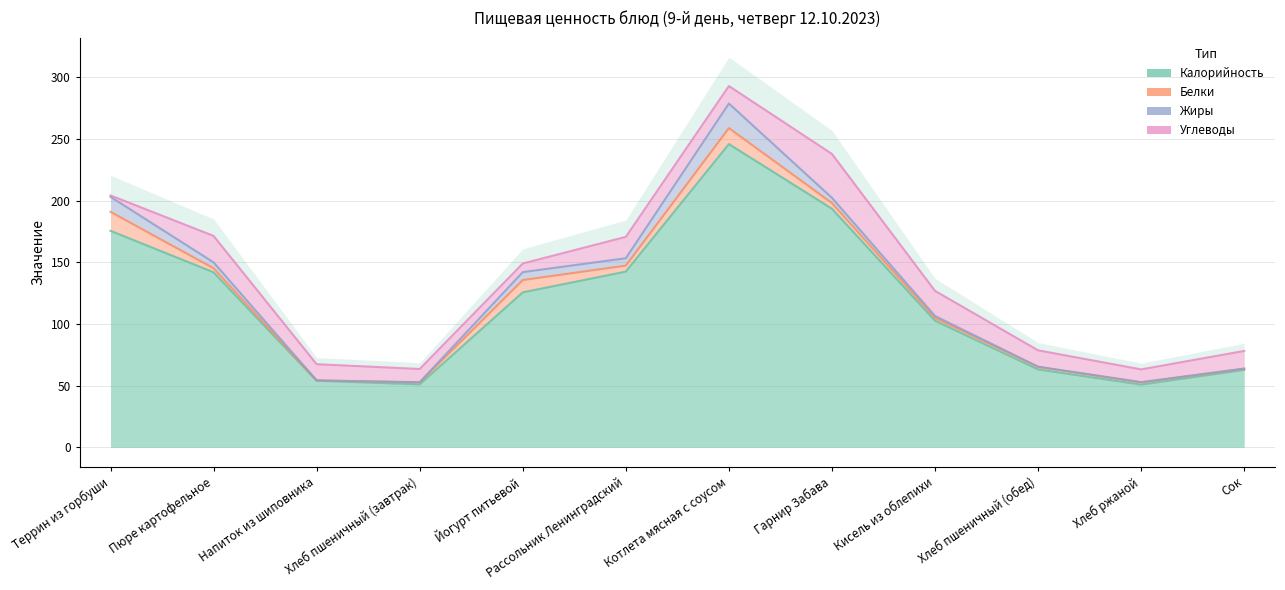

How many lines are shown in the chart?

4